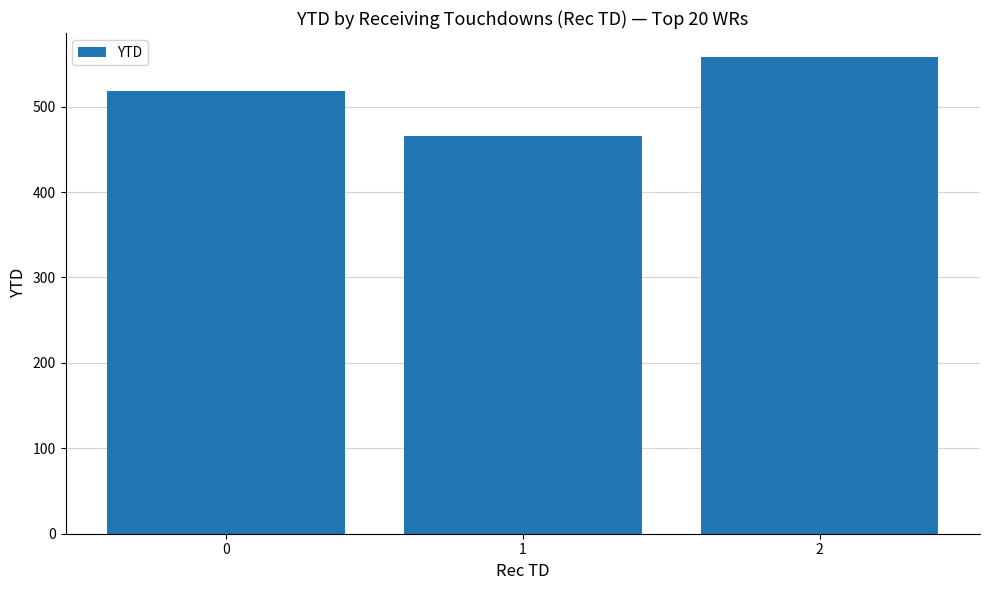

True or false: the data shows 518.4 at 0.

True